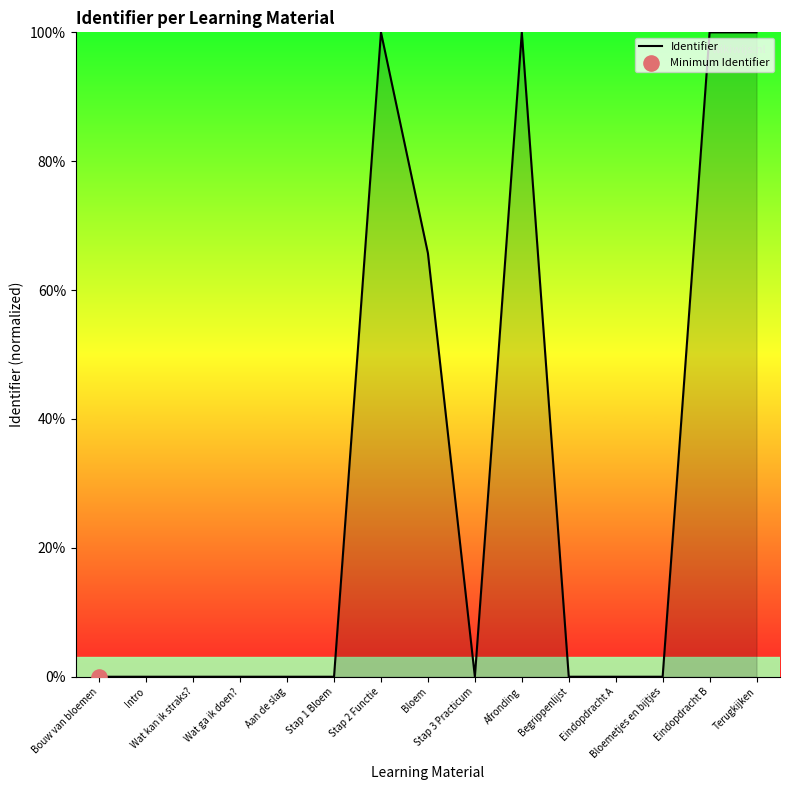

What is the maximum value shown in the chart?

100.0